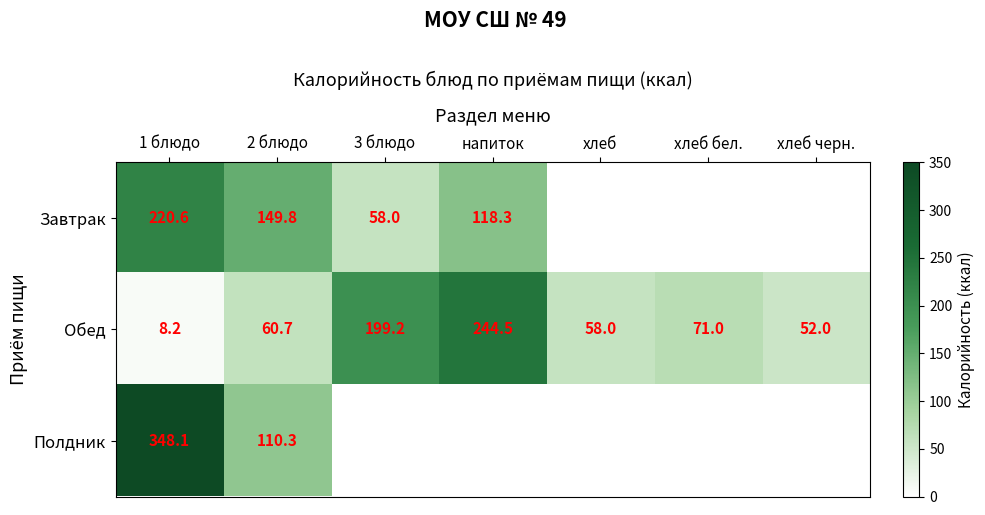

What is the spread (max minus min) of values at 2 блюдо?

89.1